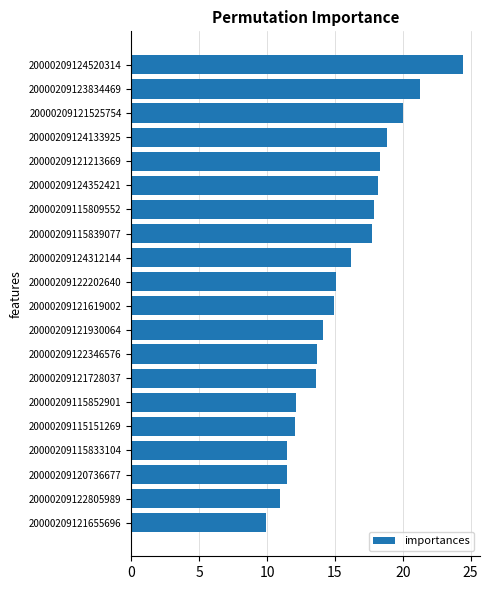

The chart shows a value of 8.3 at 20000209122202640. True or false?

False